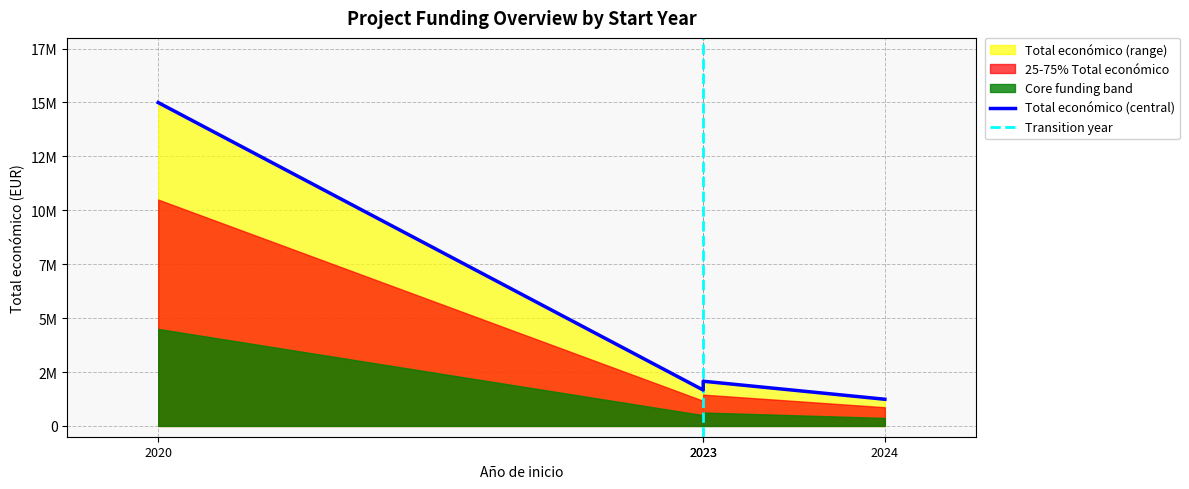

Which has a higher value, 2023 or 2020?

2020